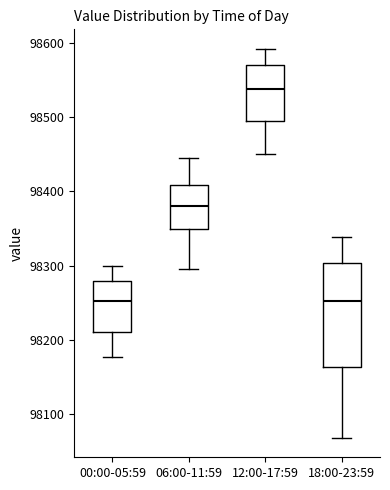

Where is the lower edge of the box for 00:00-05:59 on the y-axis? The values are not printed on the chart, so give them approximately, as read against the axis.

98210